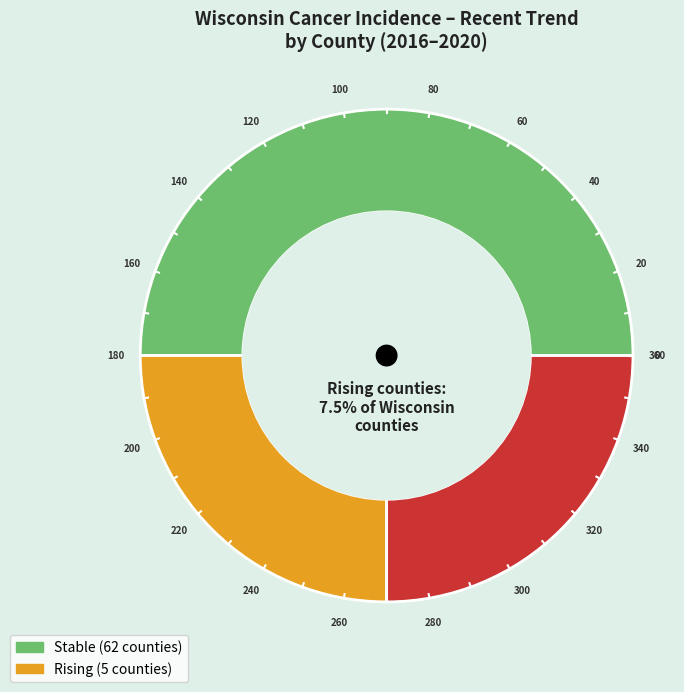

Rank the categories by value from highest to lowest.

stable, rising